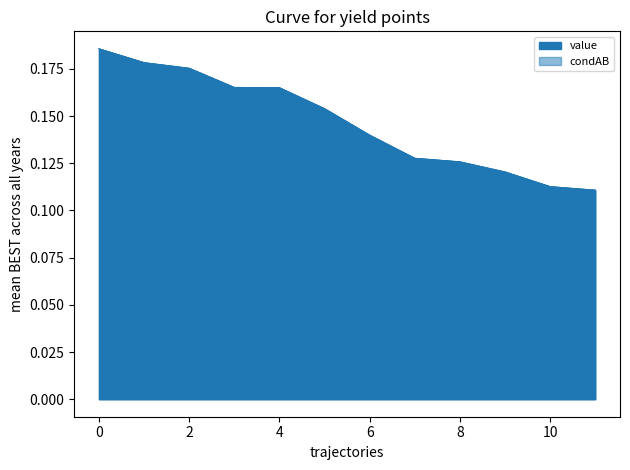

True or false: value and condAB intersect in this chart.

False